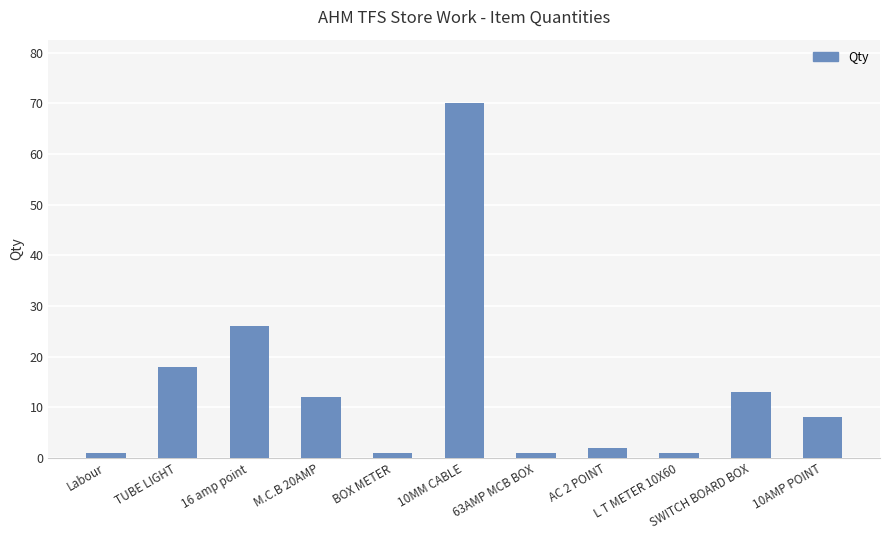

What is the difference between the values at 16 amp point and M.C.B 20AMP?

14